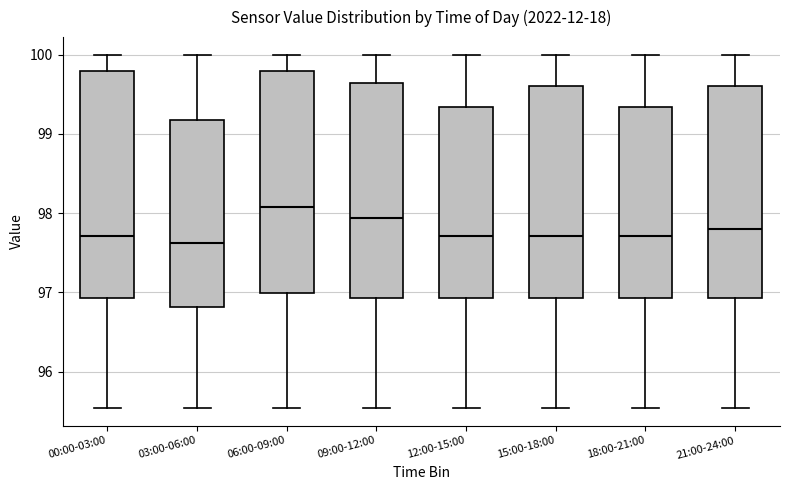

Reading left to right, transcribe this box plot: for each box, give where its median line is, the range the box spans, and where its two whiskers end, as read against the y-axis. The values are not printed on the chart, so give them approximately, as read against the axis.

00:00-03:00: median 97.7, box 96.9 to 99.8, whiskers 95.5 to 100.0
03:00-06:00: median 97.6, box 96.8 to 99.2, whiskers 95.5 to 100.0
06:00-09:00: median 98.1, box 97.0 to 99.8, whiskers 95.5 to 100.0
09:00-12:00: median 97.9, box 96.9 to 99.6, whiskers 95.5 to 100.0
12:00-15:00: median 97.7, box 96.9 to 99.3, whiskers 95.5 to 100.0
15:00-18:00: median 97.7, box 96.9 to 99.6, whiskers 95.5 to 100.0
18:00-21:00: median 97.7, box 96.9 to 99.3, whiskers 95.5 to 100.0
21:00-24:00: median 97.8, box 96.9 to 99.6, whiskers 95.5 to 100.0